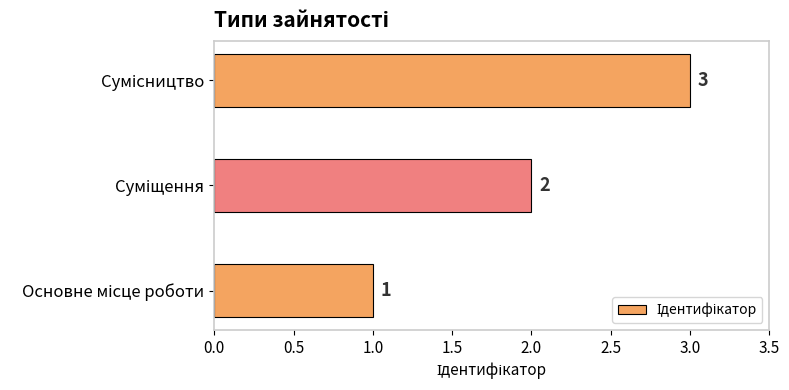

How many values are between 1 and 3?

3